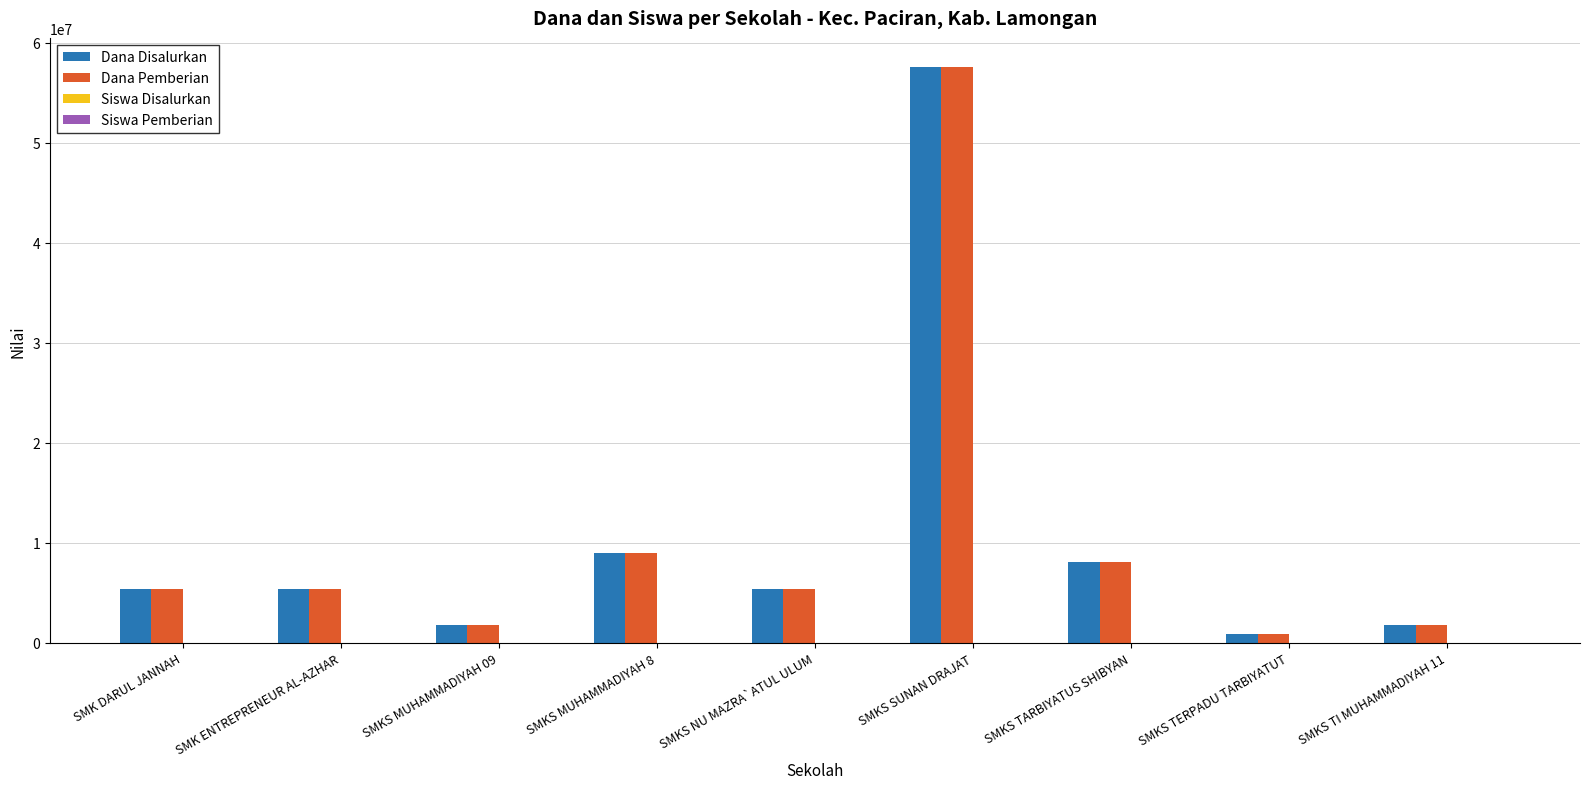

At which category is the sum across all series the highest?

SMKS SUNAN DRAJAT